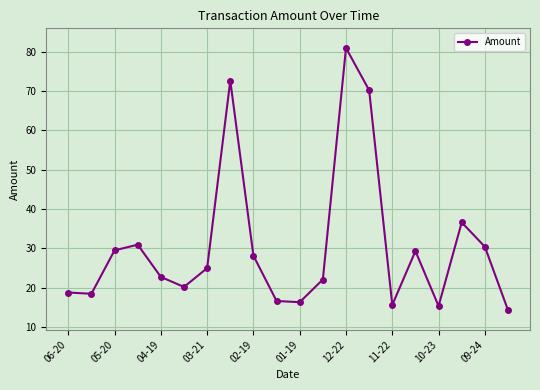

What is the greatest value displayed?

81.0